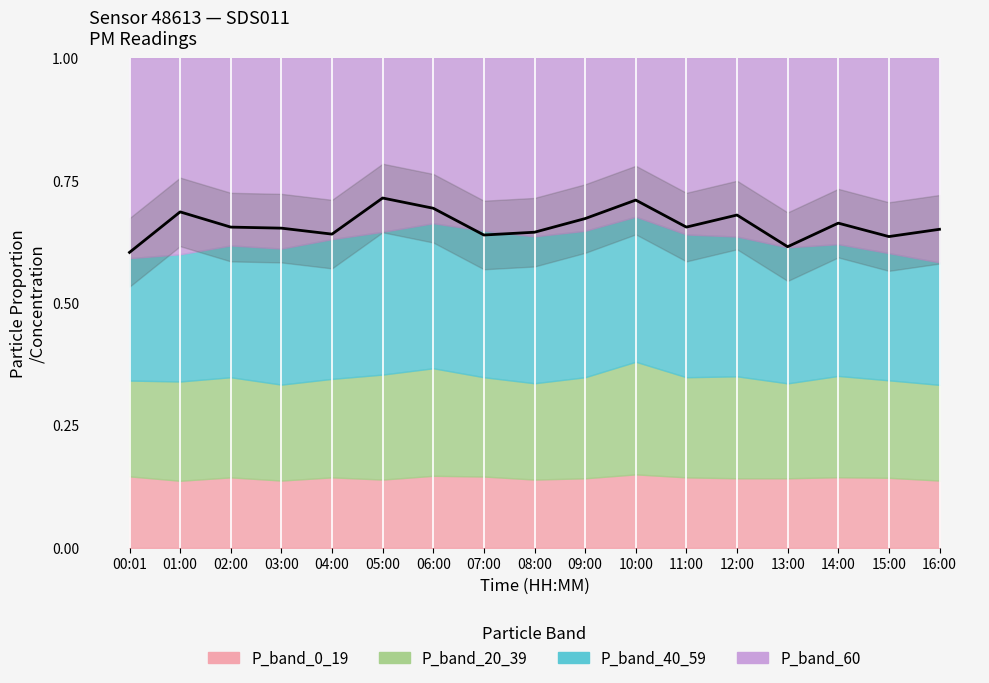

What is the greatest value displayed?

0.7